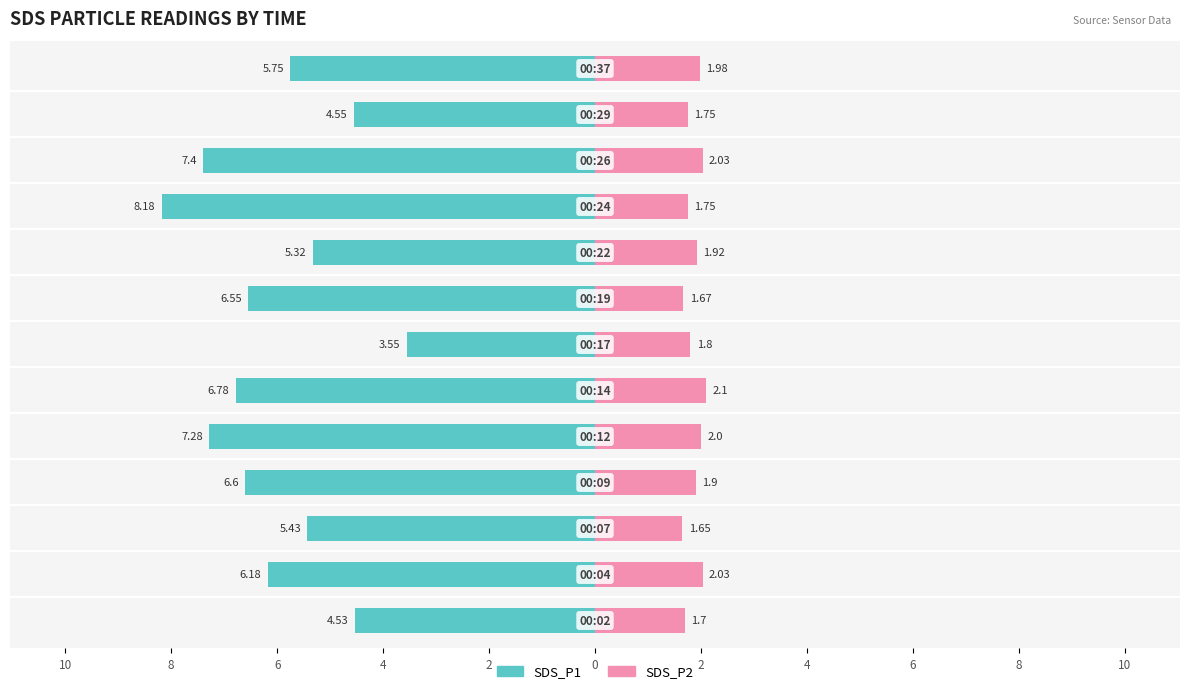

The value of SDS_P2 at 6 is 1.1. True or false?

False